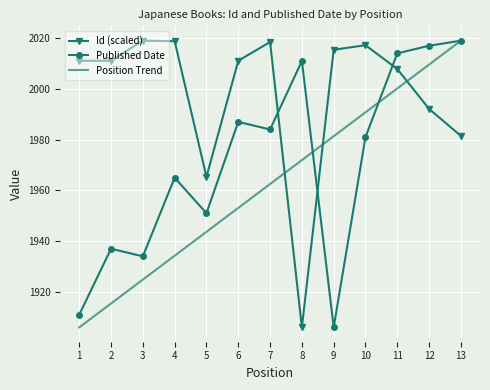

Which series has the largest total across all categories?

Id (scaled)